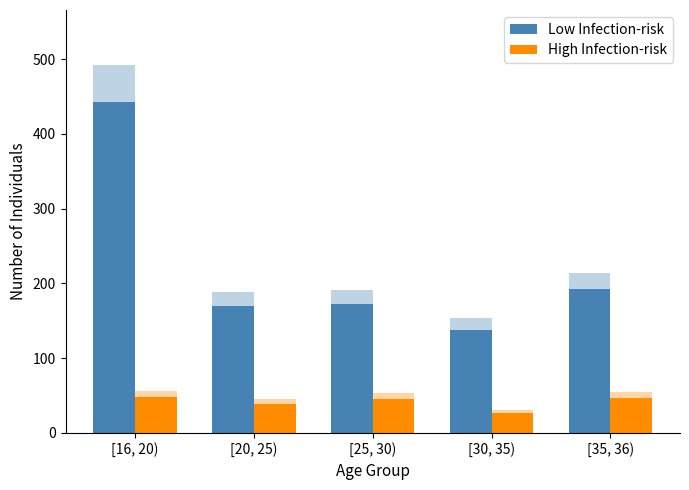

What are all the series names shown in the legend?

Low Infection-risk, High Infection-risk